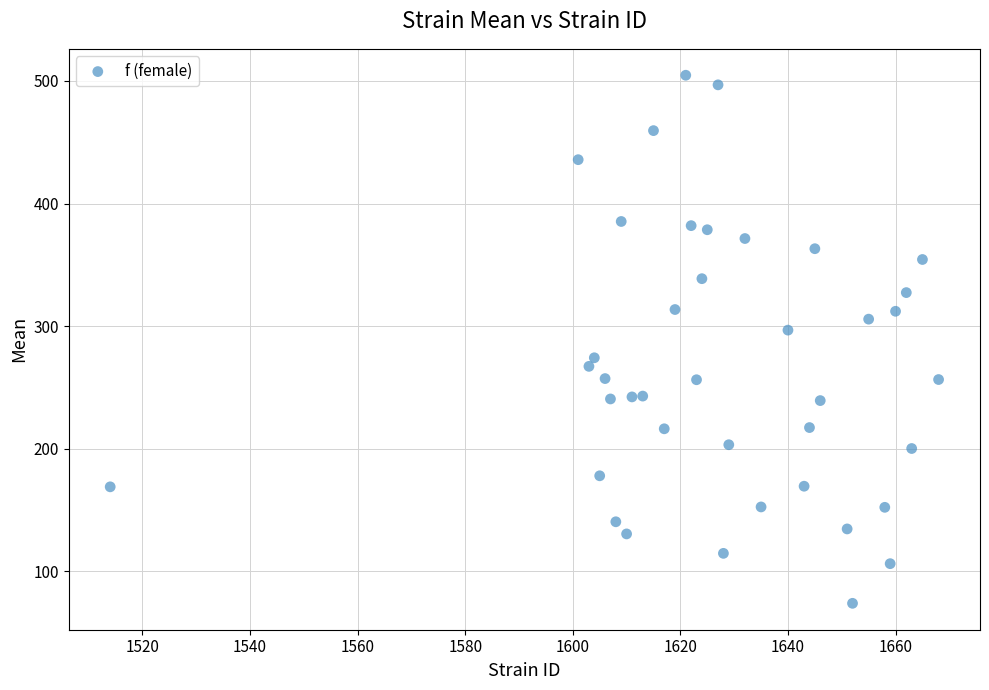

What Y value in the scatter plot is closest to 289?

296.8